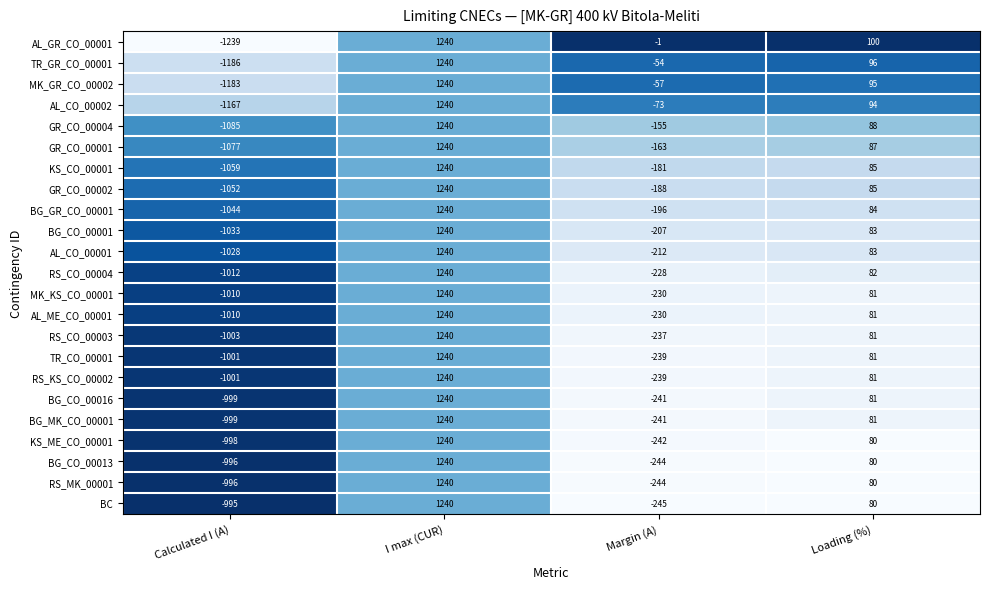

What is the difference between the GR_CO_00004 values at Margin (A) and Calculated I (A)?

930